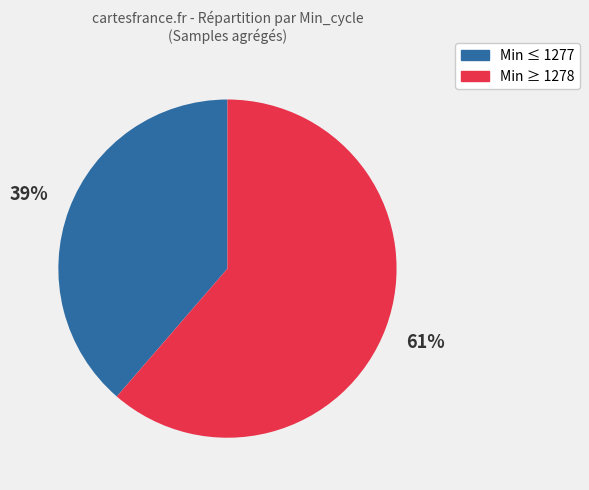

To the nearest percent, what is the average slice percentage?

50%